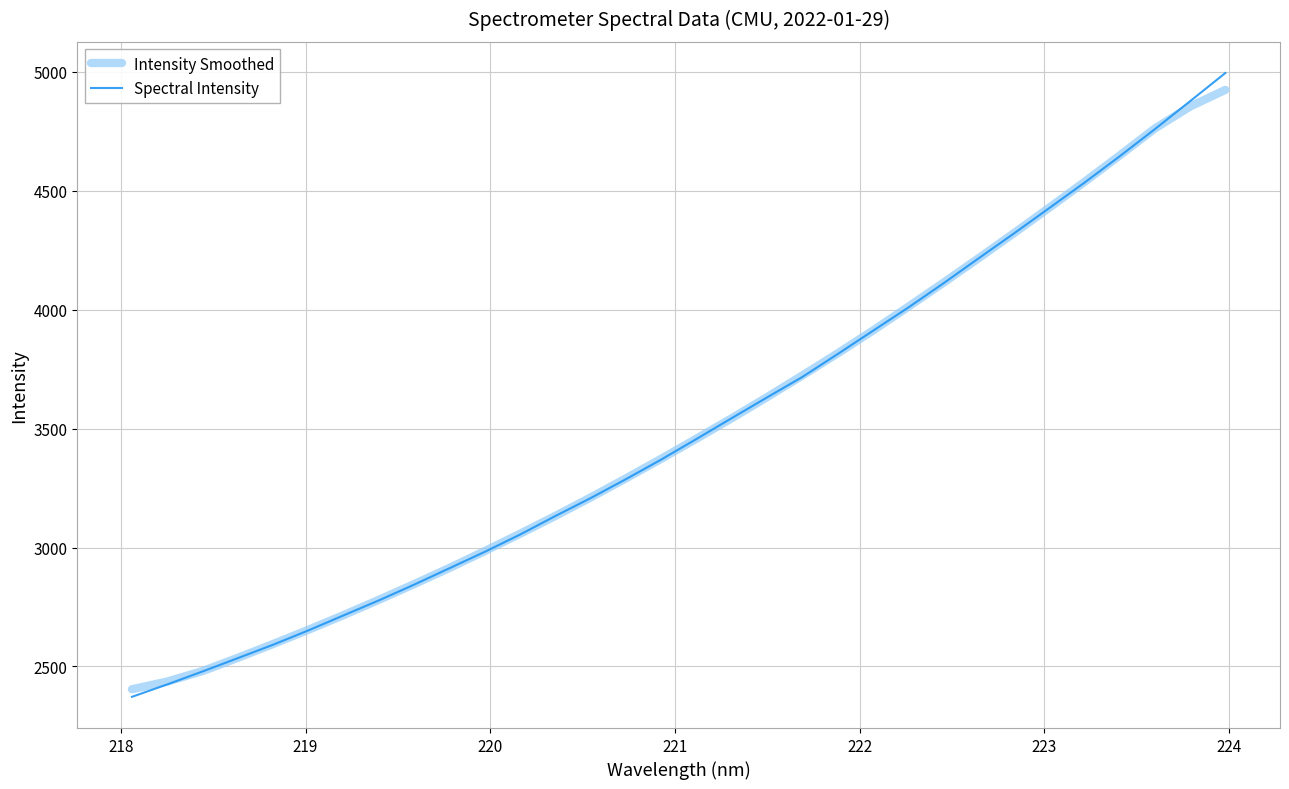

What is the greatest value displayed?

4995.2